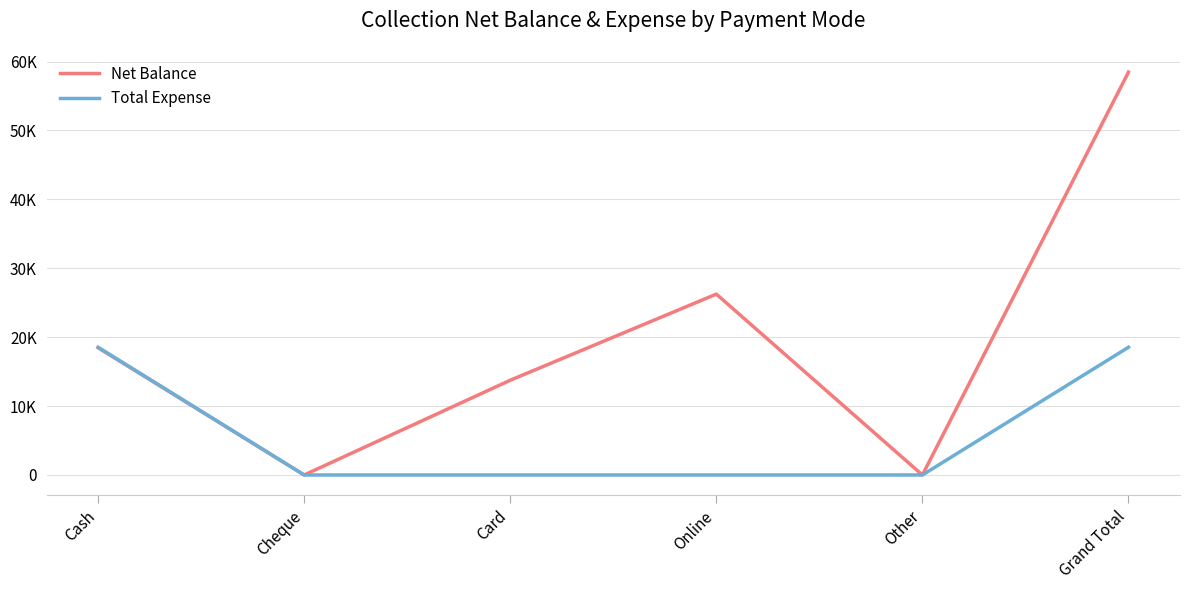

Between Cheque and Grand Total, which series saw the biggest shift?

Net Balance